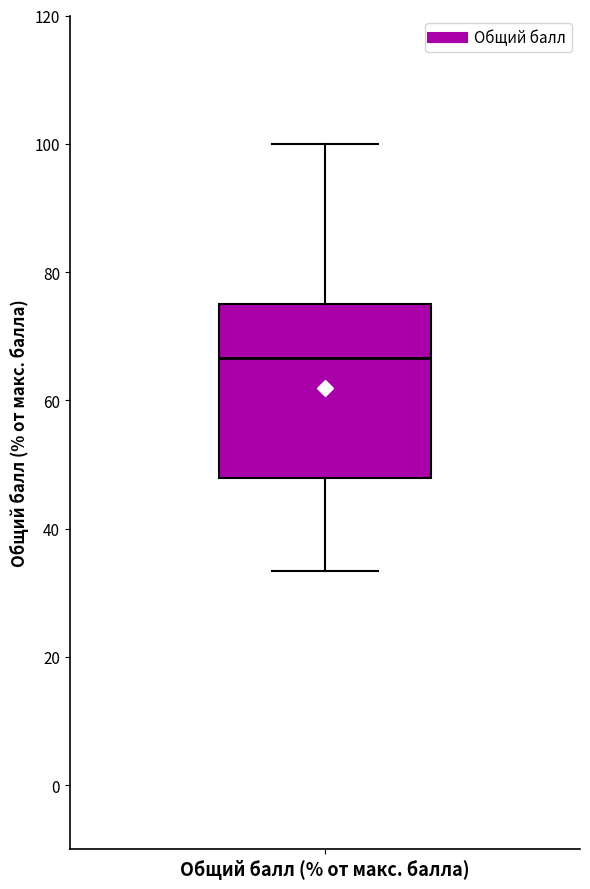

Read this box plot against the y-axis: the position of the median line, the range covered by the box, and the ends of both whiskers. The values are not printed on the chart, so give them approximately, as read against the axis.

median 66, box 48 to 76, whiskers 34 to 100